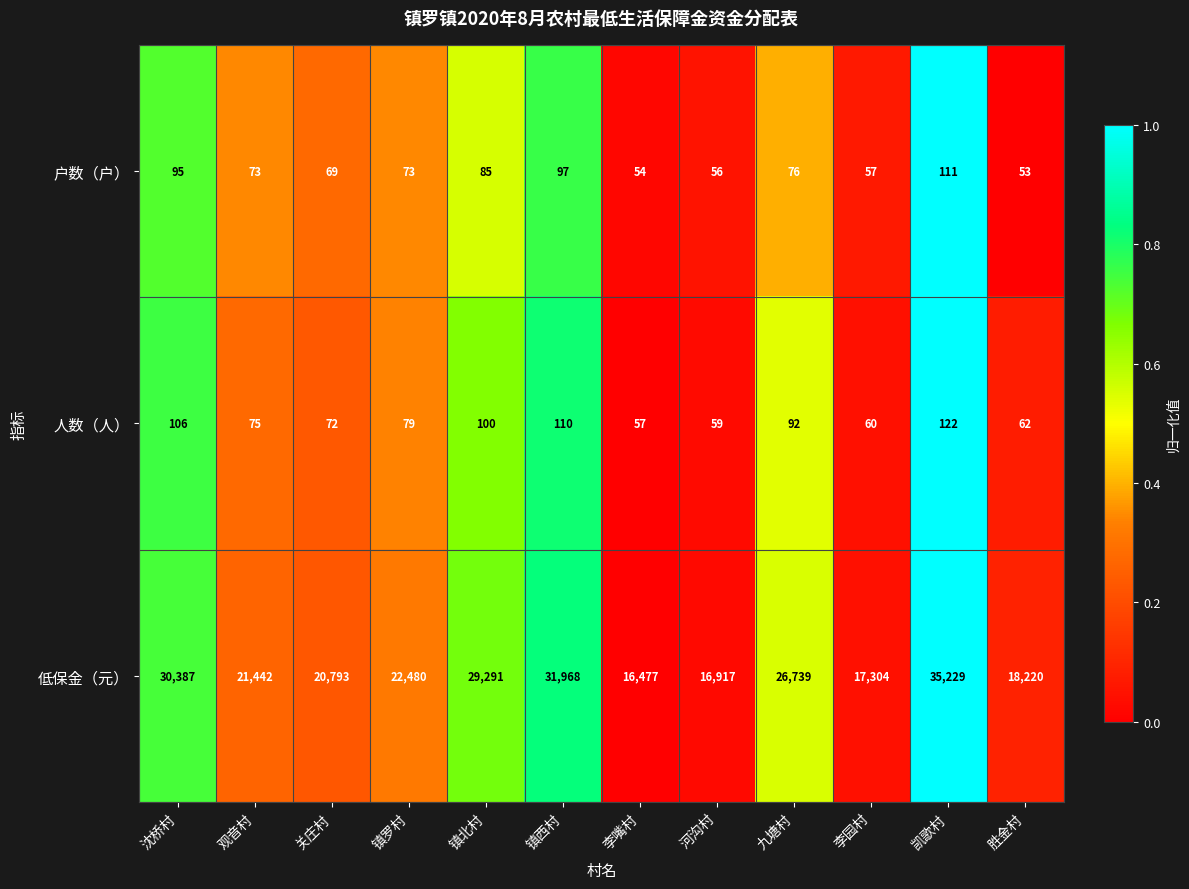

What is the spread (max minus min) of values at 河沟村?

16861